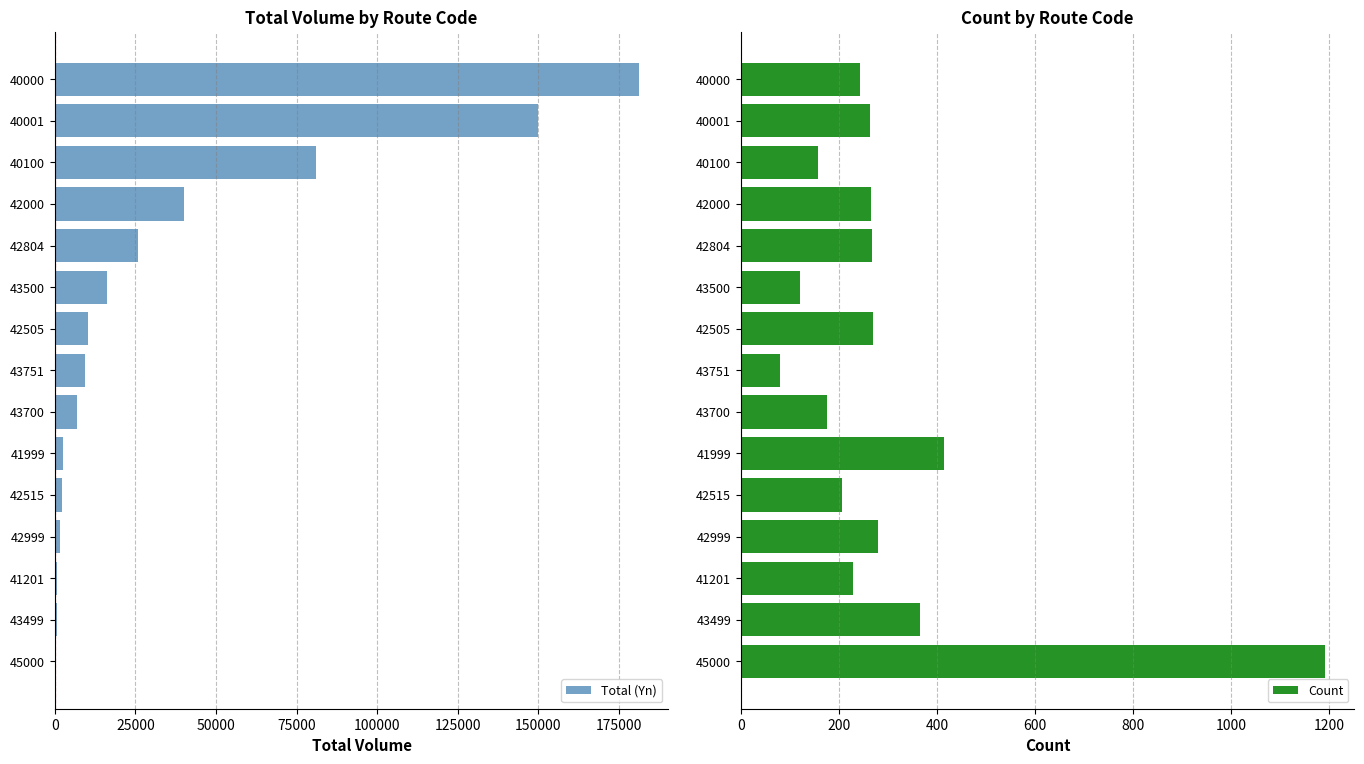

Does the chart contain stacked bars?

No